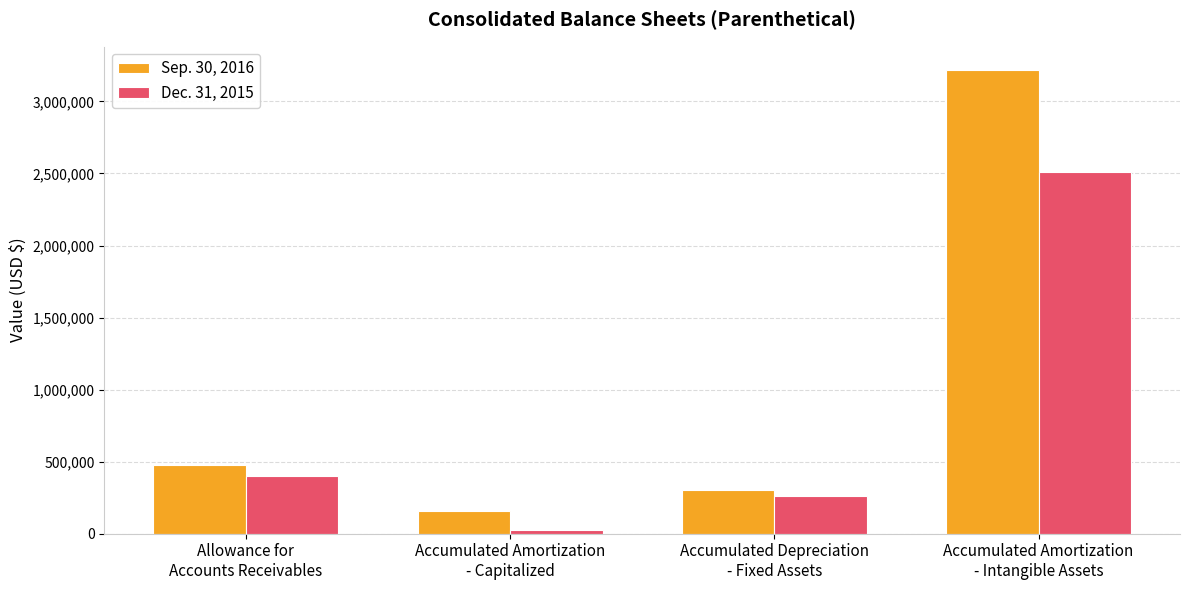

What is the difference between the Dec. 31, 2015 values at Allowance for
Accounts Receivables and Accumulated Amortization
- Intangible Assets?

2115820